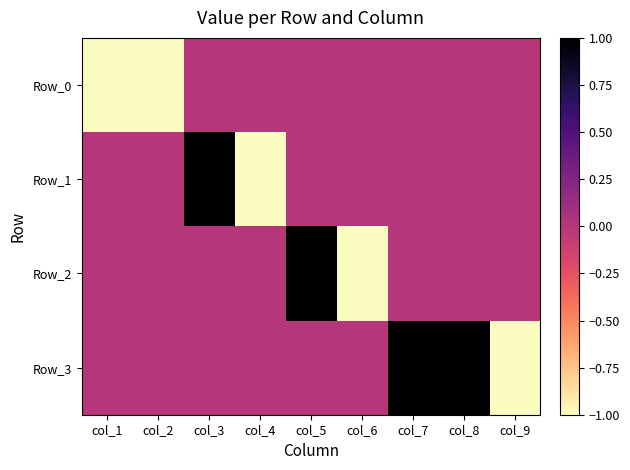

What is the difference between the highest and lowest values at col_3?

1